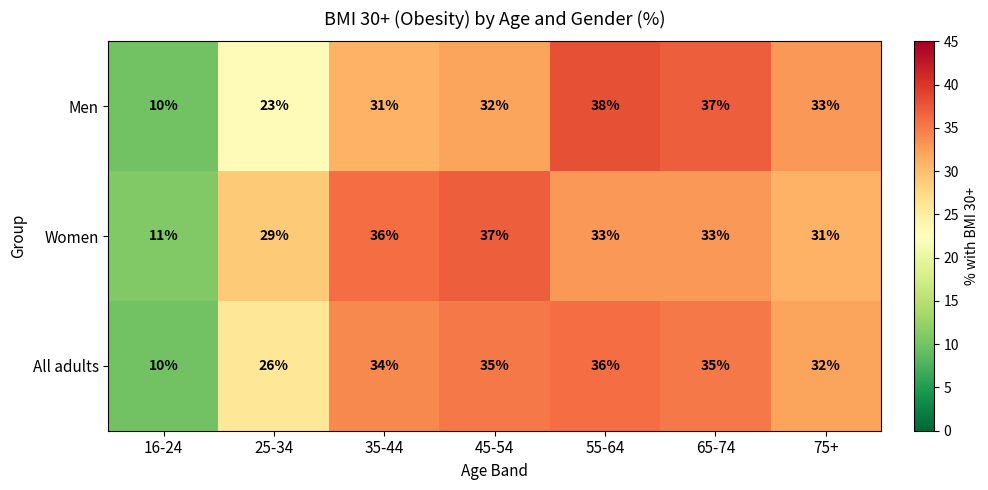

How many distinct data groups are displayed?

3